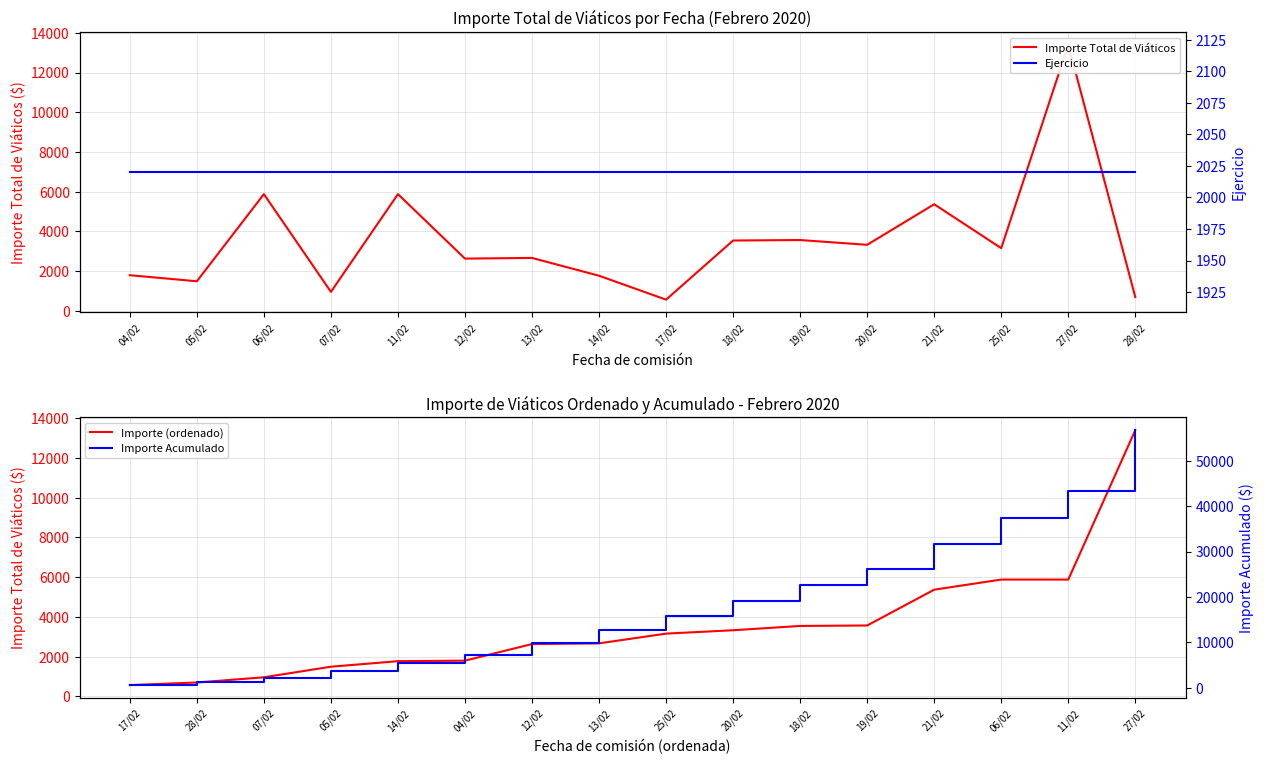

Between 05/02 and 17/02, which is larger?

05/02